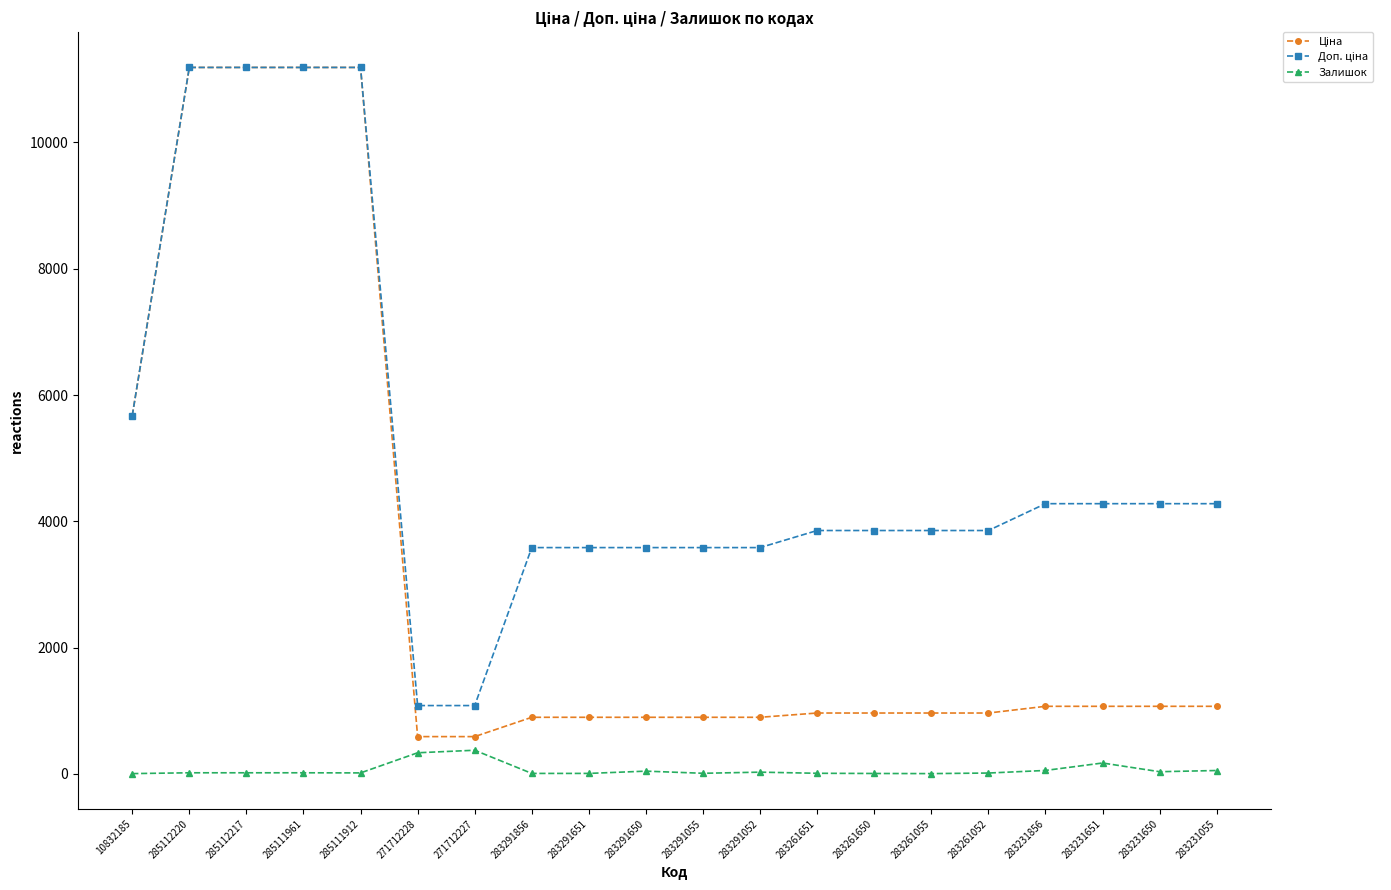

What position from the left is 283291650?

10